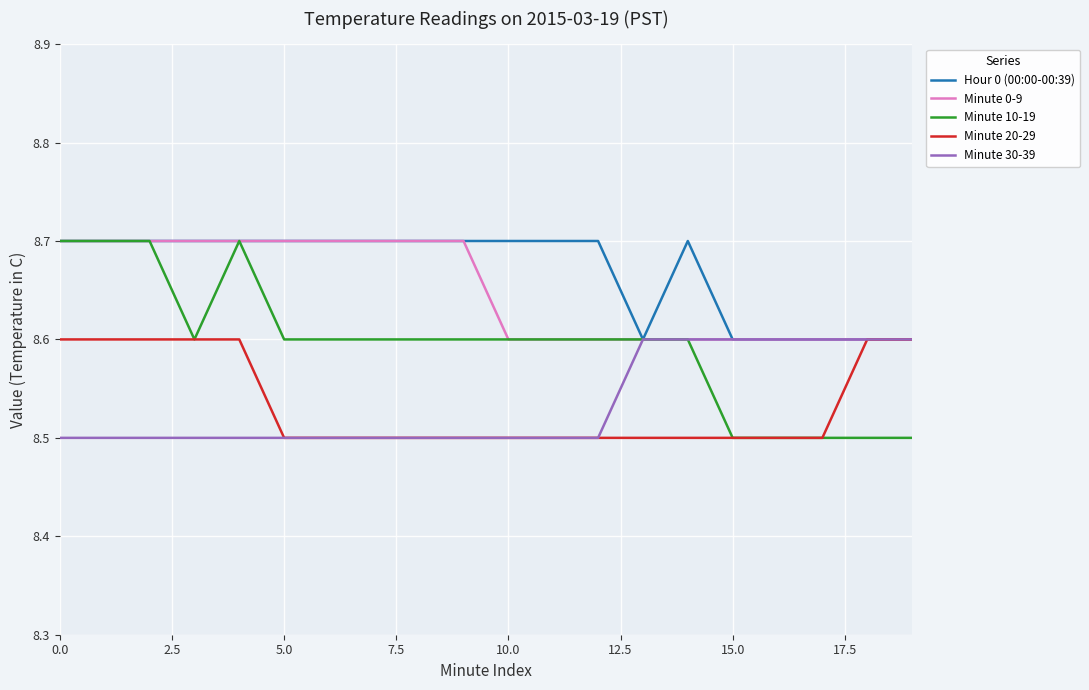

What is the difference between the maximum and minimum values in the Minute 20-29 series?

0.1